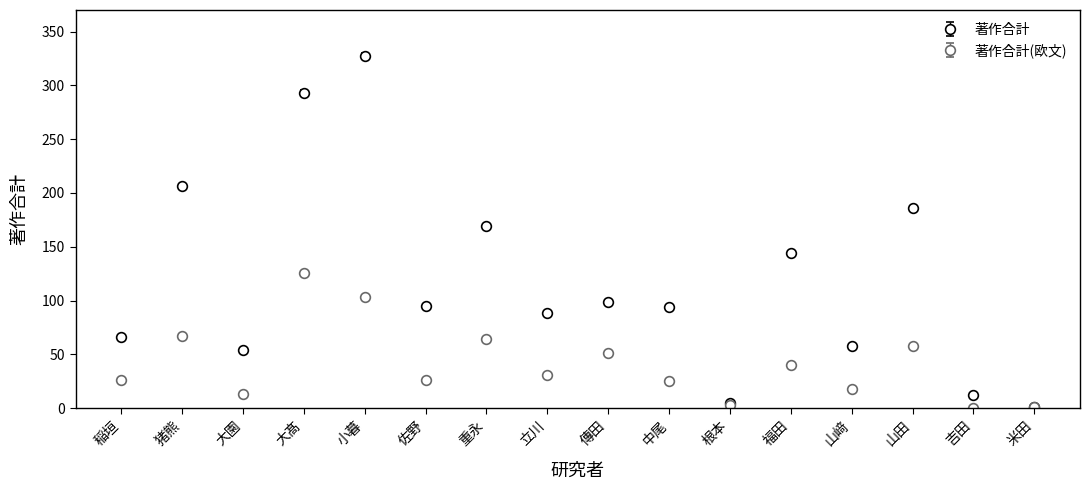

What is the spread (max minus min) of values at 稲垣?

40